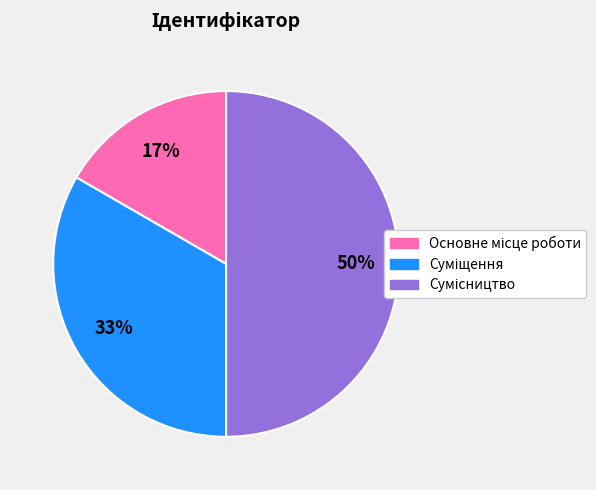

To the nearest percent, what is the average slice percentage?

33%